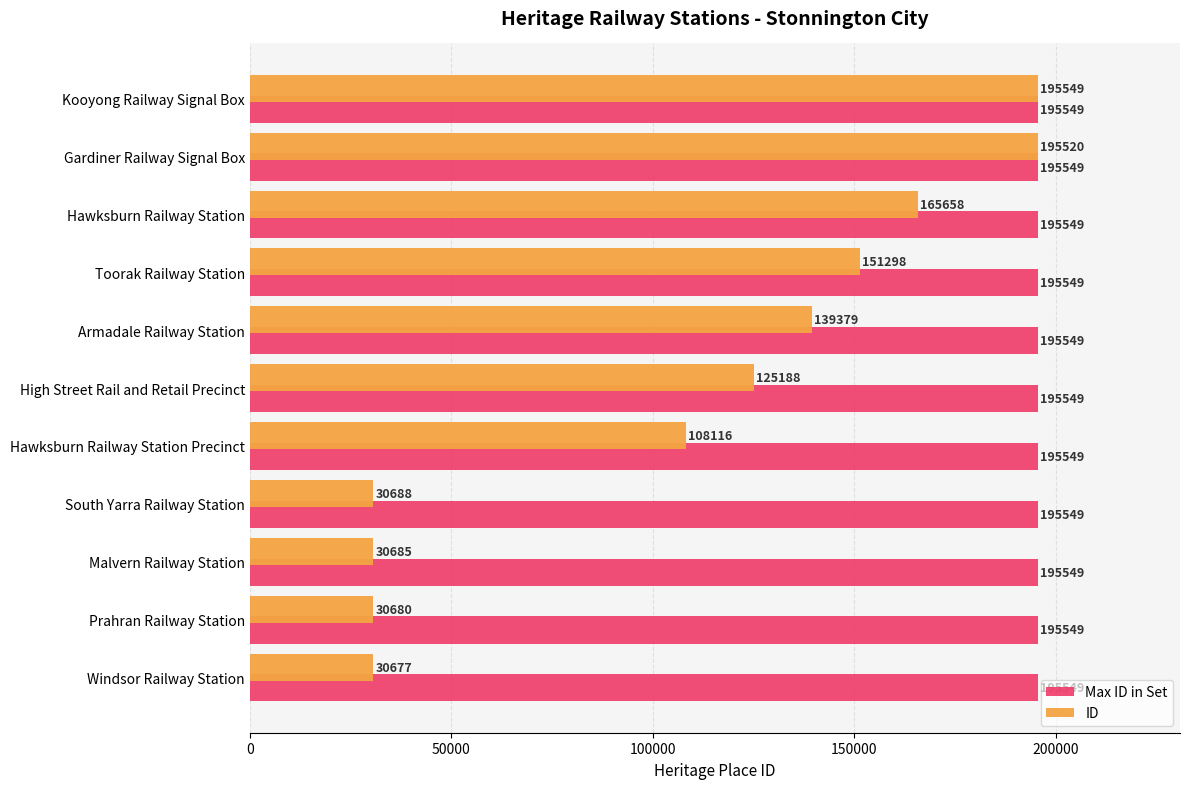

Rank the categories by ID value from lowest to highest.

Windsor Railway Station, Prahran Railway Station, Malvern Railway Station, South Yarra Railway Station, Hawksburn Railway Station Precinct, High Street Rail and Retail Precinct, Armadale Railway Station, Toorak Railway Station, Hawksburn Railway Station, Gardiner Railway Signal Box, Kooyong Railway Signal Box